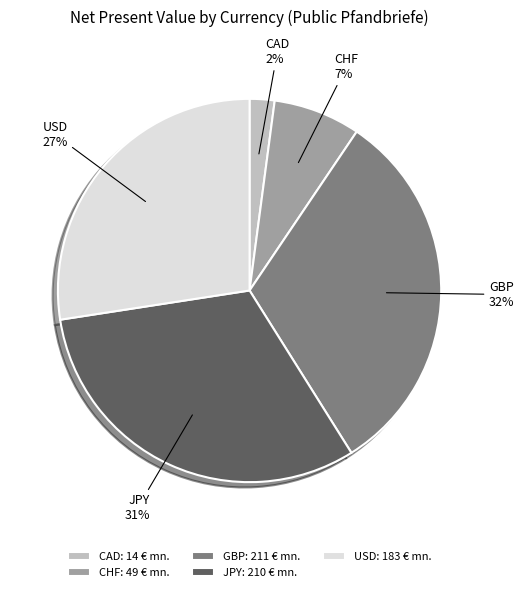

What percentage is the CHF slice, to the nearest percent?

7%